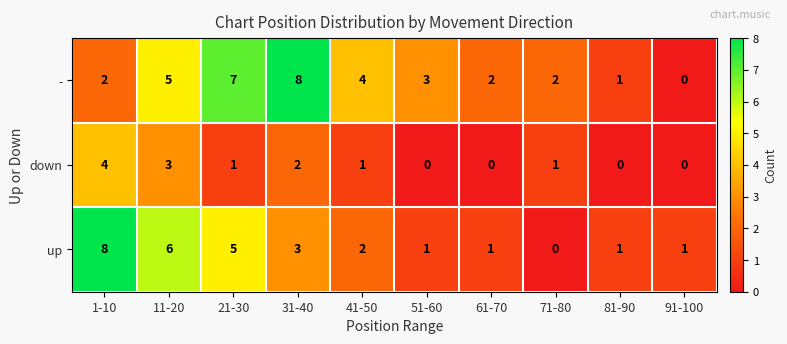

Reading left to right, extract all data points from this chart.

-: 2	5	7	8	4	3	2	2	1	0
down: 4	3	1	2	1	0	0	1	0	0
up: 8	6	5	3	2	1	1	0	1	1